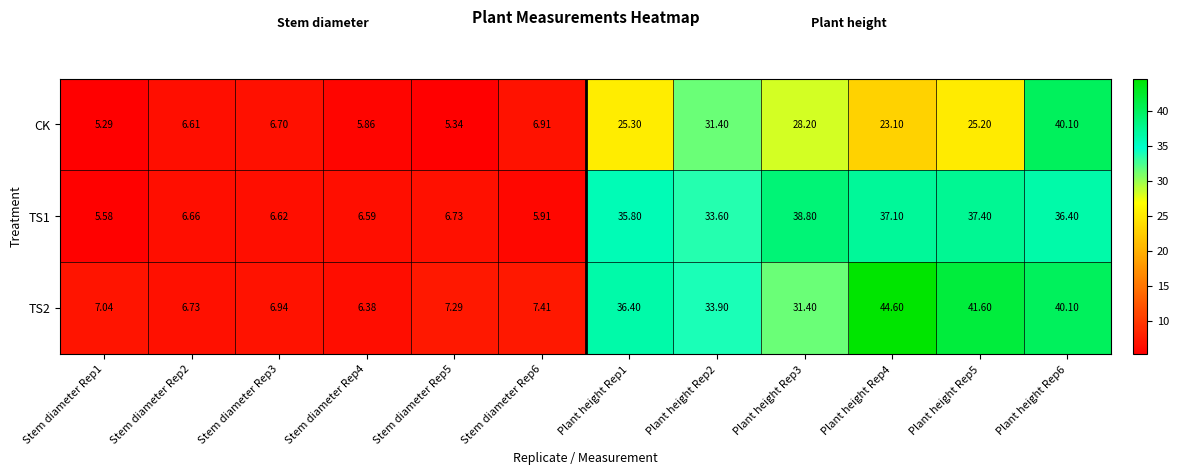

How many series are shown in this chart?

3